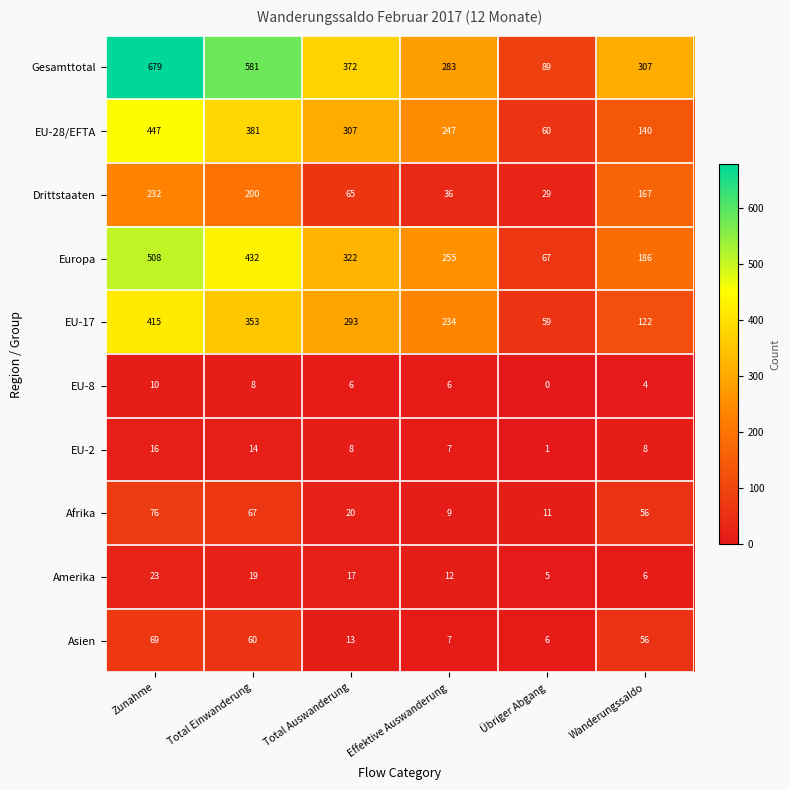

How many Europa values are between 186 and 432?

4